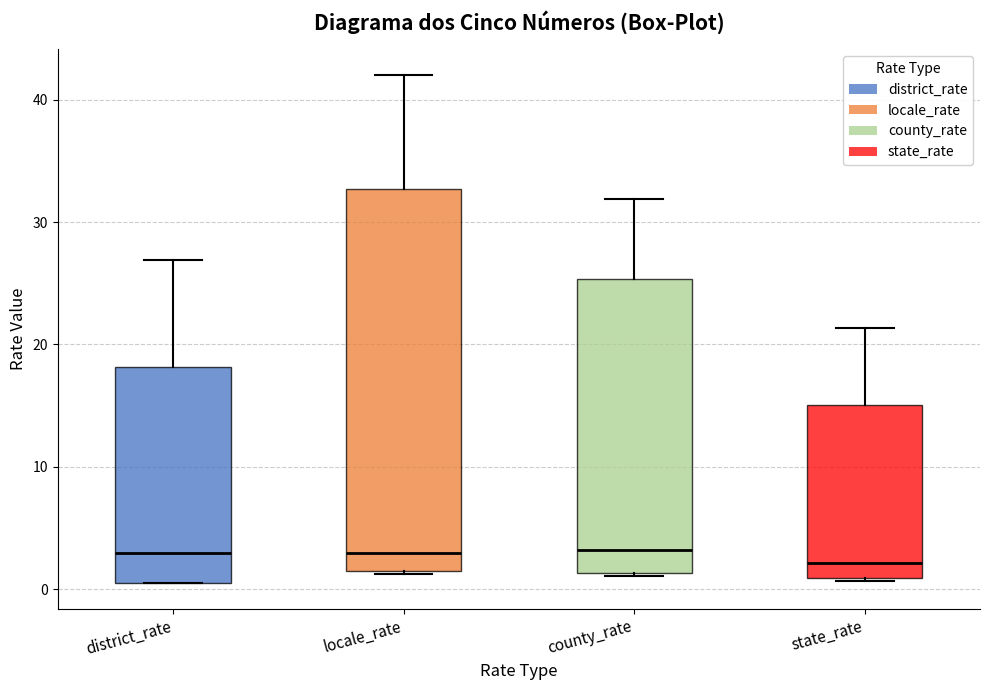

Reading left to right, read every box against the y-axis: the position of its median line, the range the box covers, and the ends of its whiskers. The values are not printed on the chart, so give them approximately, as read against the axis.

district_rate: median 3, box 1 to 18, whiskers 0 to 27
locale_rate: median 3, box 1 to 33, whiskers 1 to 42
county_rate: median 3, box 1 to 25, whiskers 1 to 32
state_rate: median 2, box 1 to 15, whiskers 1 to 21